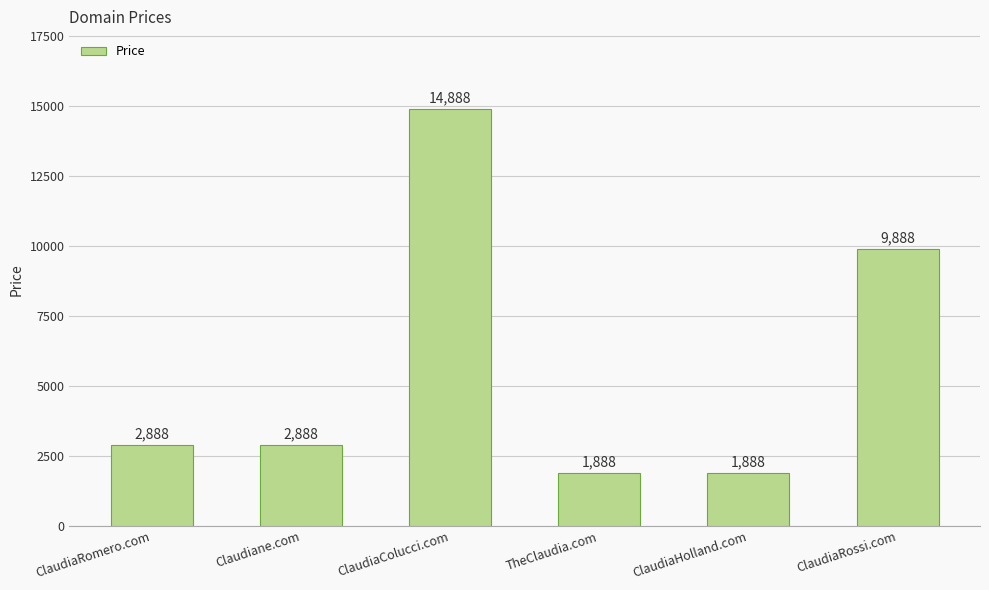

The value at ClaudiaHolland.com is 1105. True or false?

False